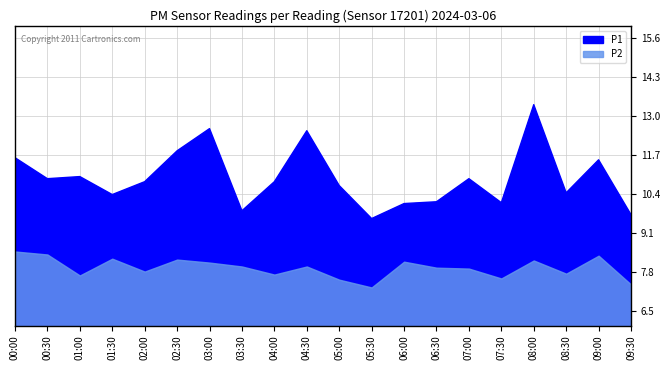

Count the number of categories in the chart.

20